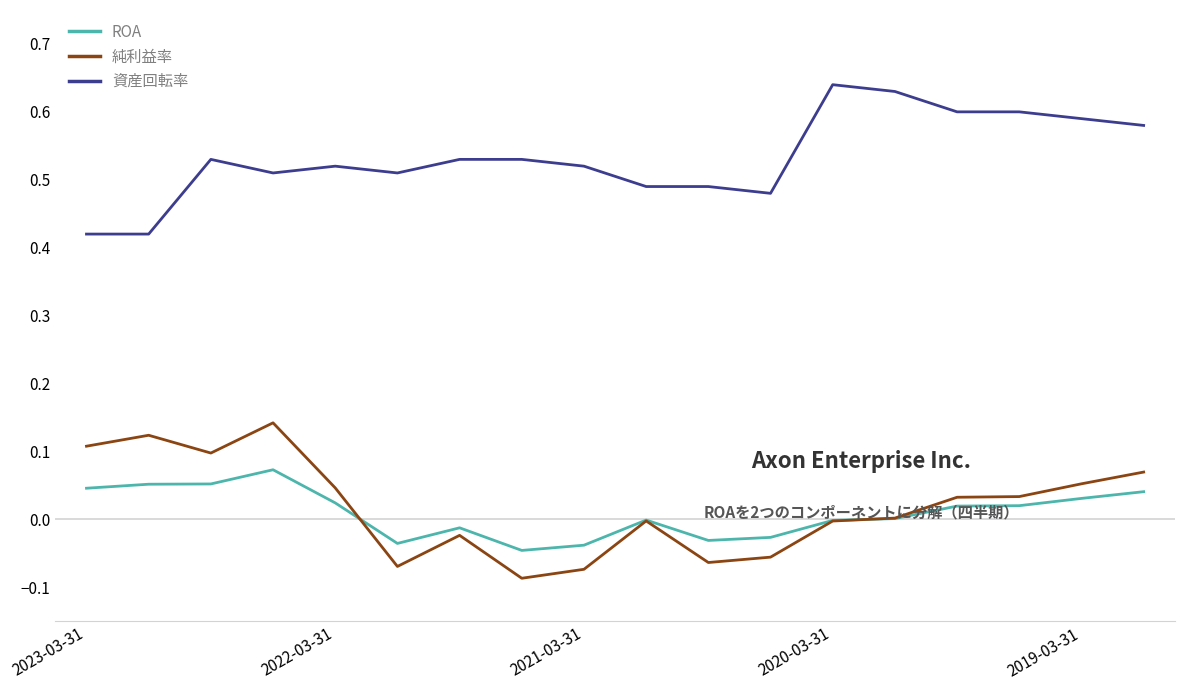

True or false: ROA and 資産回転率 intersect in this chart.

False